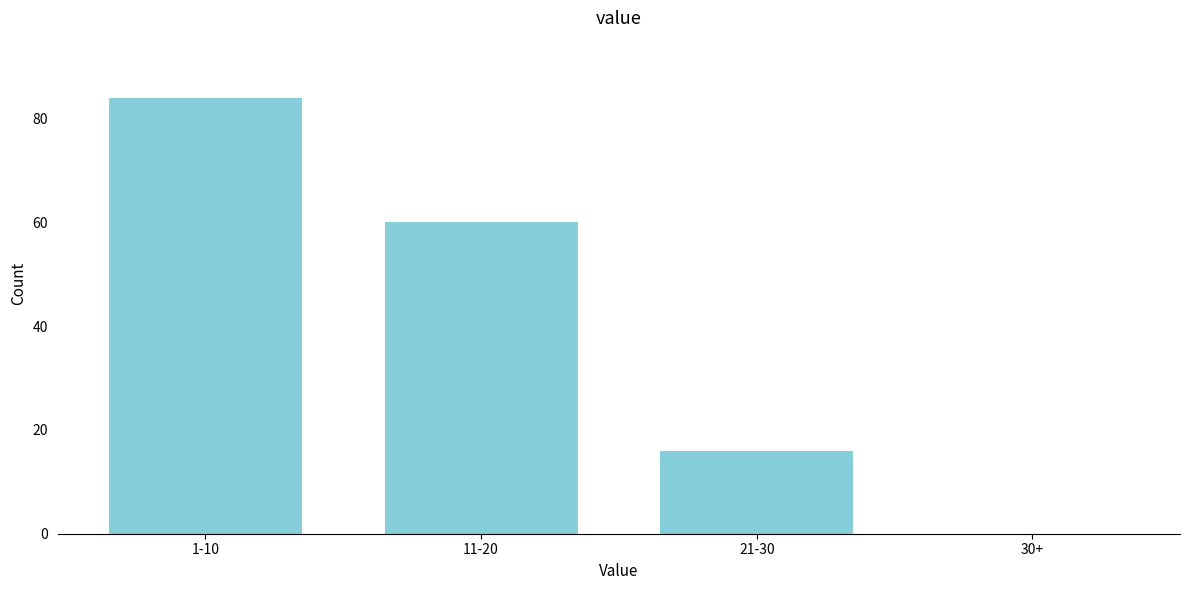

Reading right to left, transcribe all the data shown in this chart.

30+=0	21-30=16	11-20=60	1-10=84